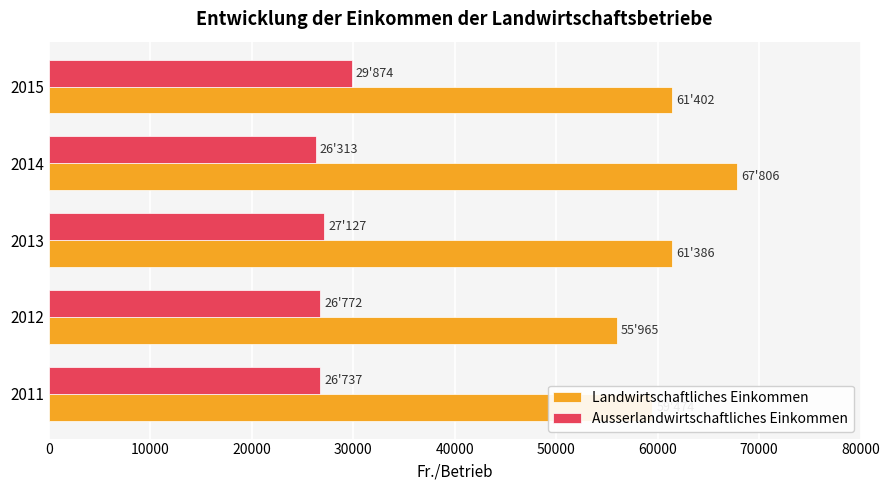

At which category is the sum across all series the highest?

2014